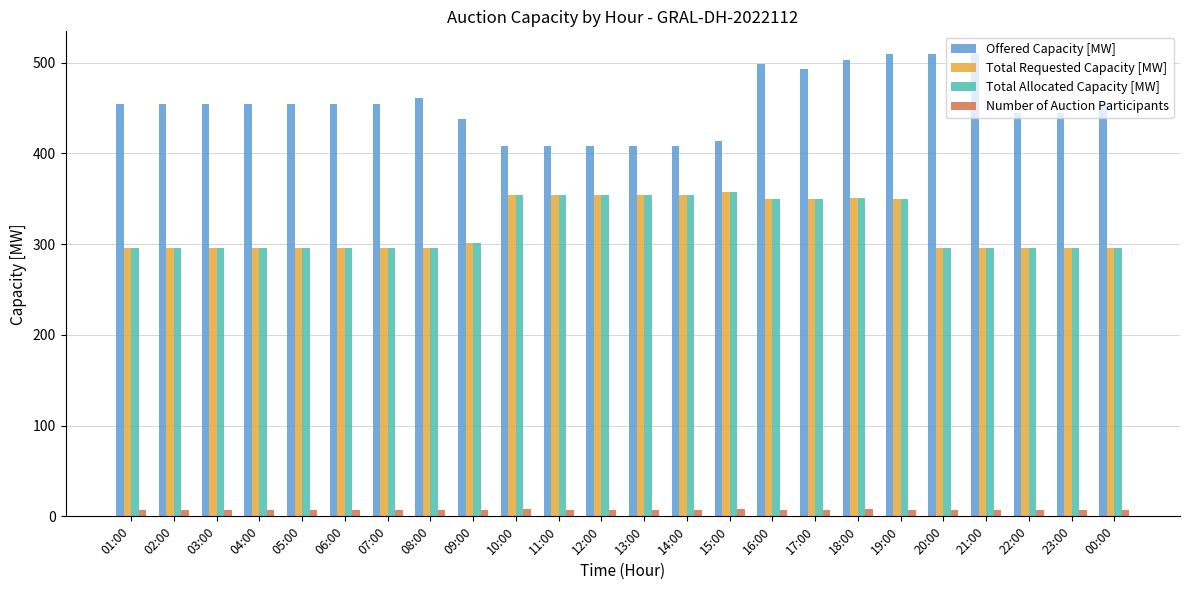

Which series has the largest range (max minus min)?

Offered Capacity [MW]